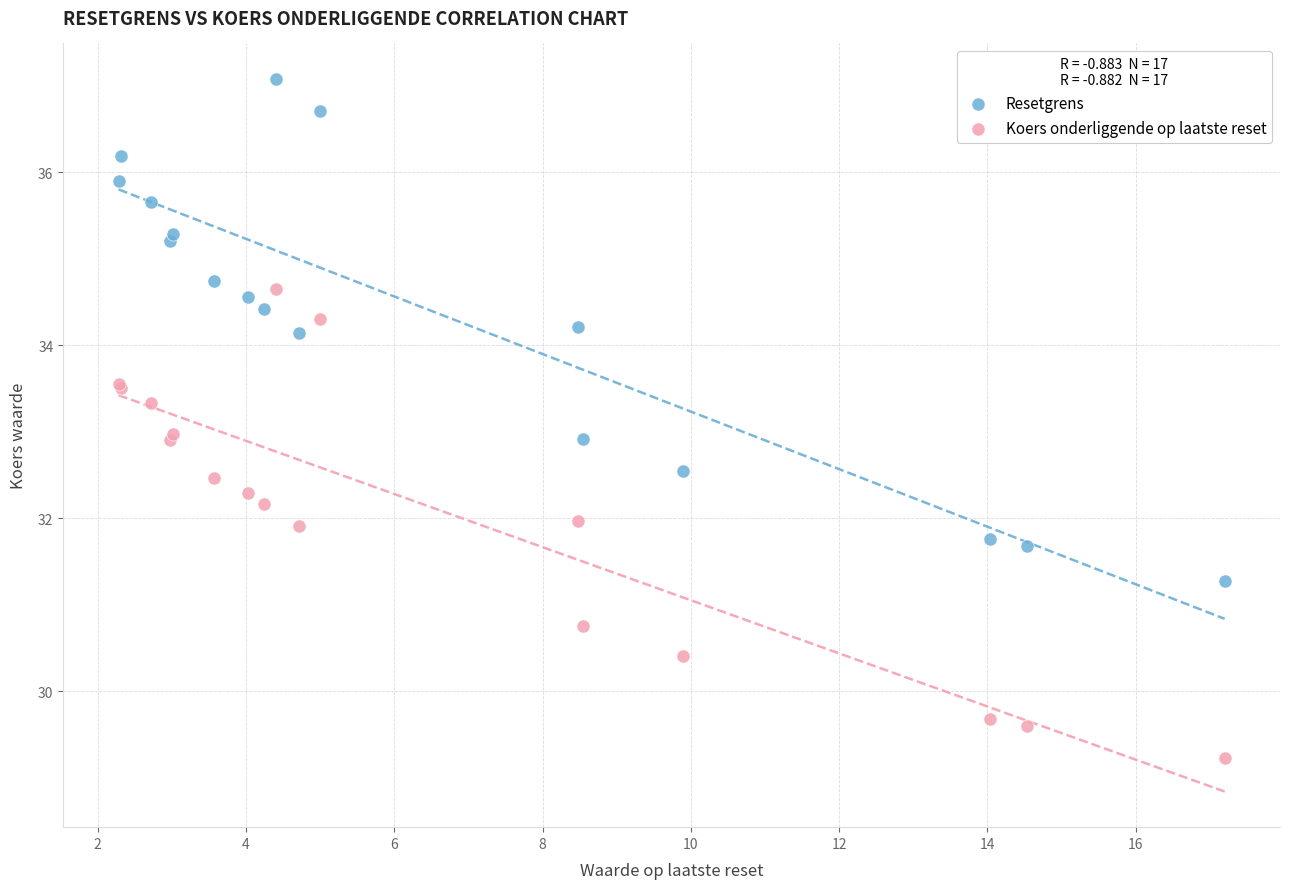

What is the X range (max minus min) for the scatter plot?

14.9